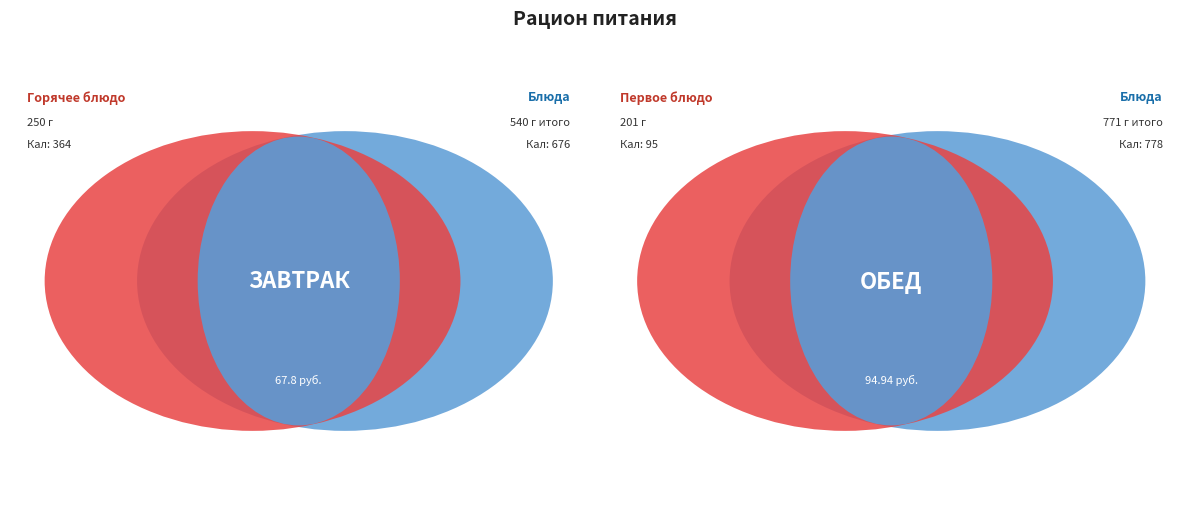

How many segments does this pie chart have?

2